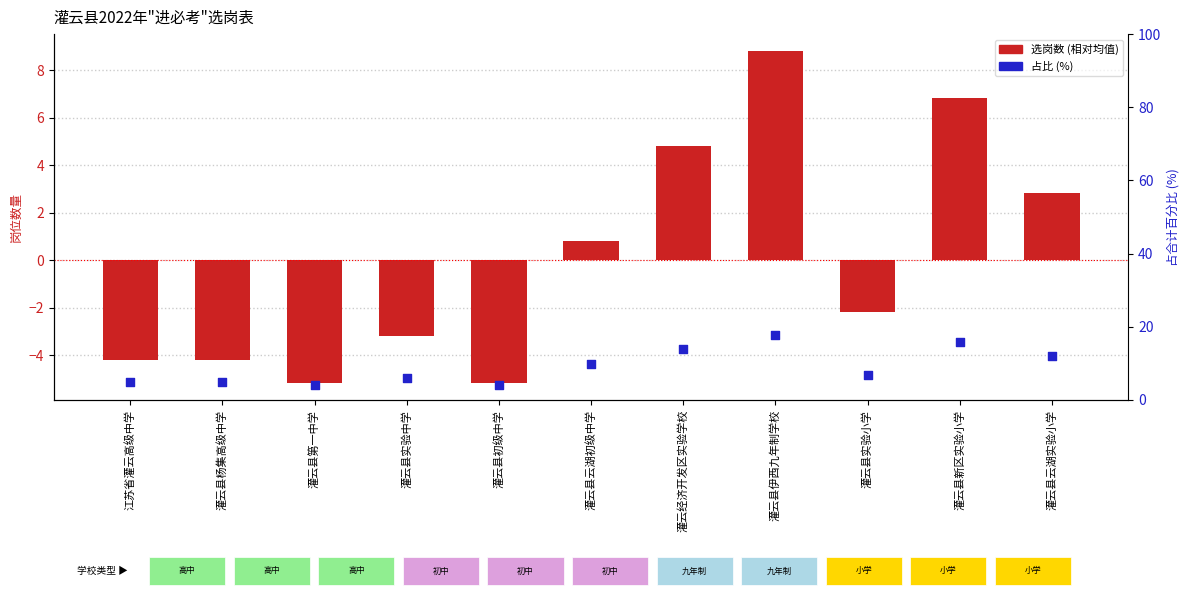

What are all the series names shown in the legend?

选岗数 (相对均值), 占比 (%)